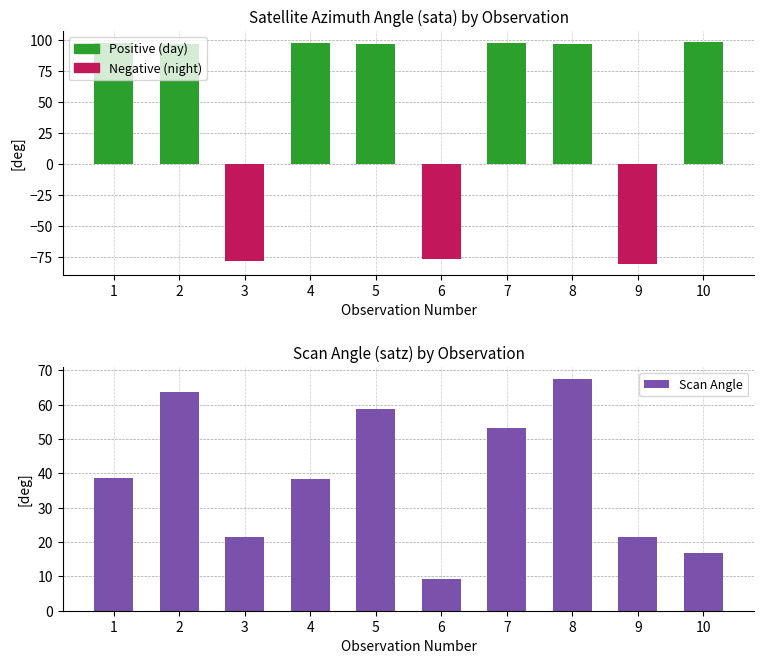

What is the change in value from 6 to 8?

+58.4